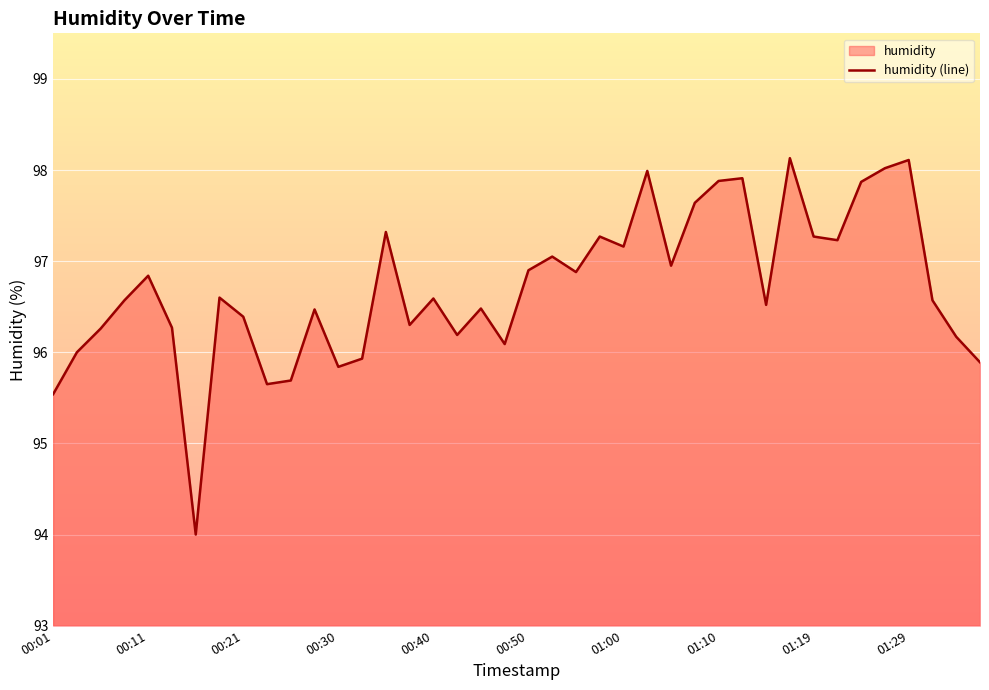

Reading left to right, transcribe all the data shown in this chart.

95.5	96.0	96.3	96.6	96.8	96.3	94.0	96.6	96.4	95.7	95.7	96.5	95.8	95.9	97.3	96.3	96.6	96.2	96.5	96.1	96.9	97.0	96.9	97.3	97.2	98.0	97.0	97.6	97.9	97.9	96.5	98.1	97.3	97.2	97.9	98.0	98.1	96.6	96.2	95.9